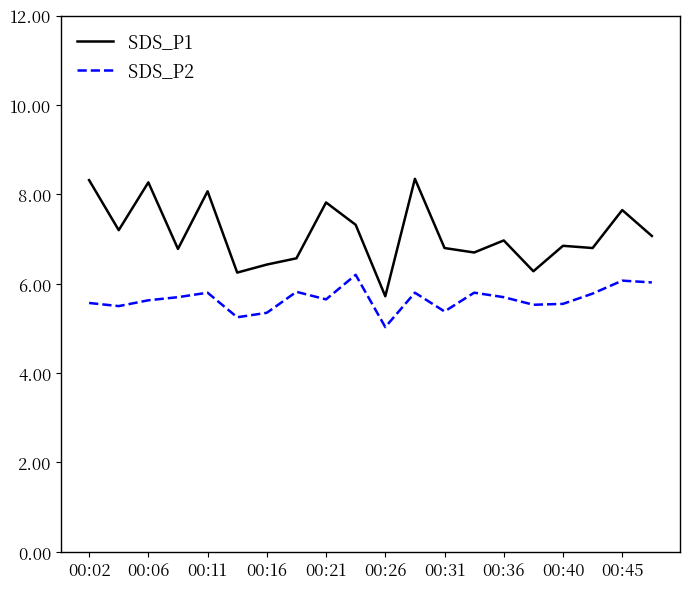

What is the lowest value of the SDS_P2 series?

5.0